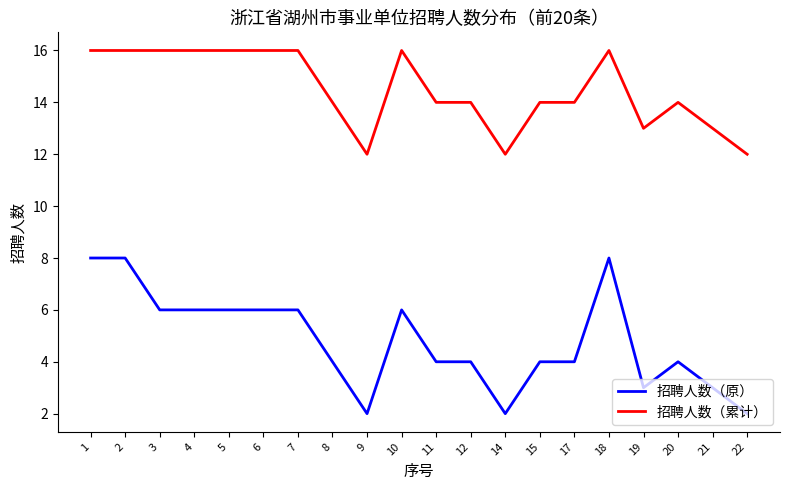

The value of 招聘人数（原） at 1 is 12. True or false?

False